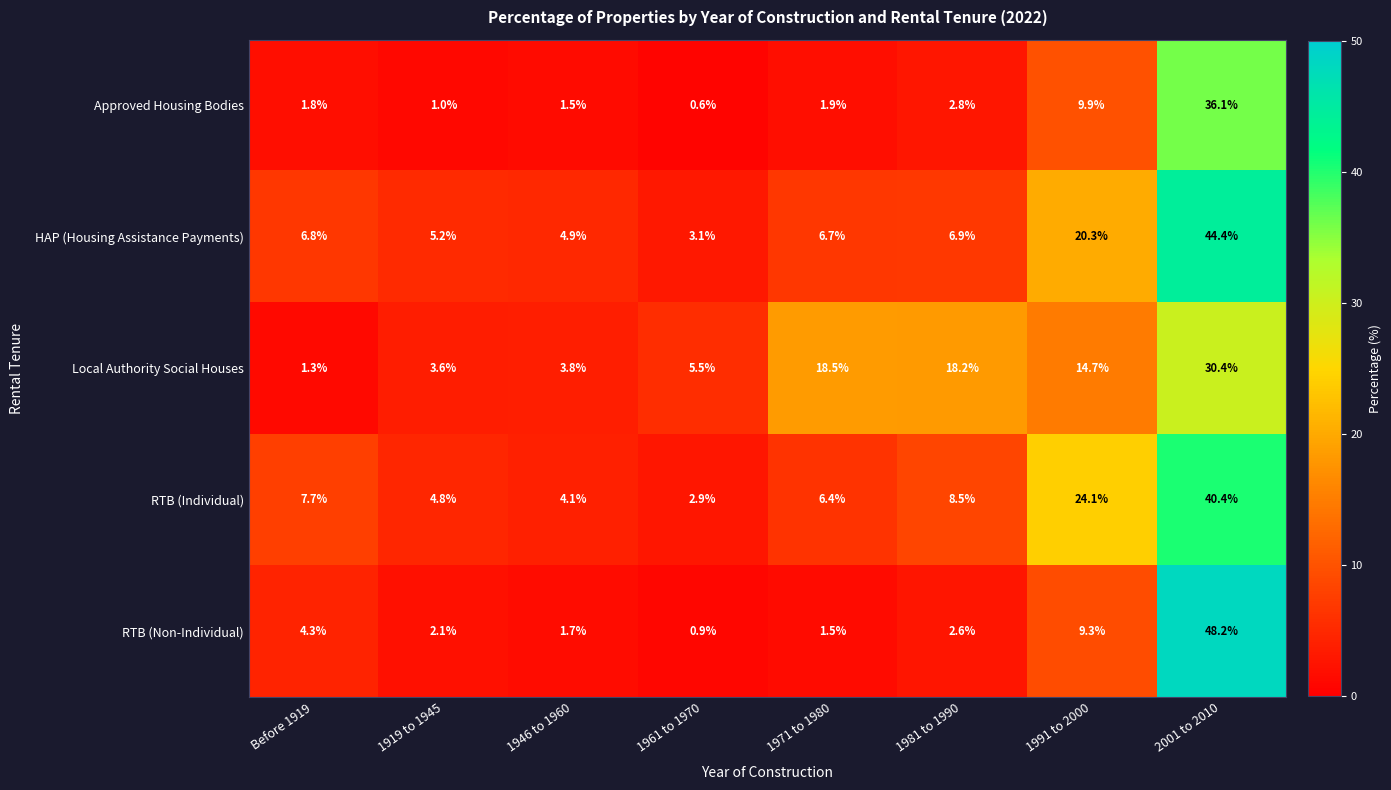

What is the sum of all HAP (Housing Assistance Payments) values?

98.3